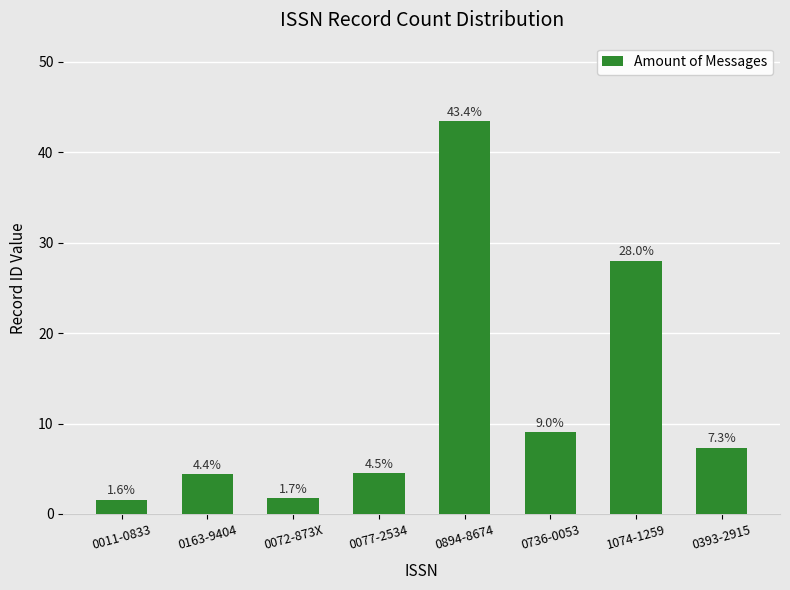

Count the number of values greater than 7.

4